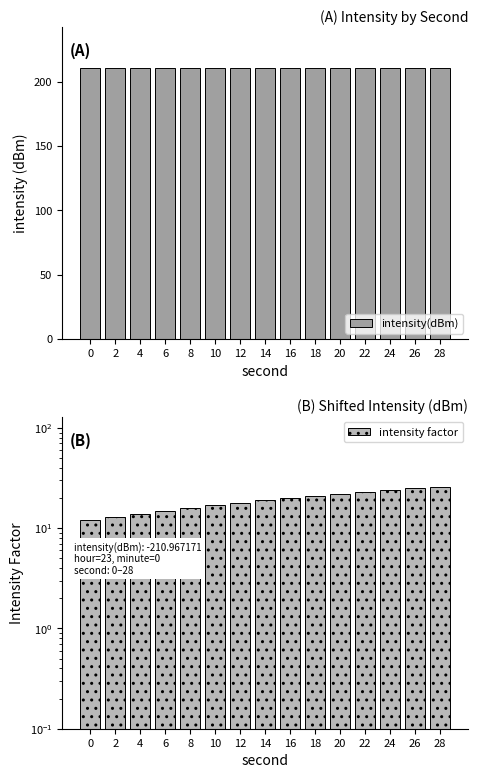

At which label is intensity factor closest to 18?

12